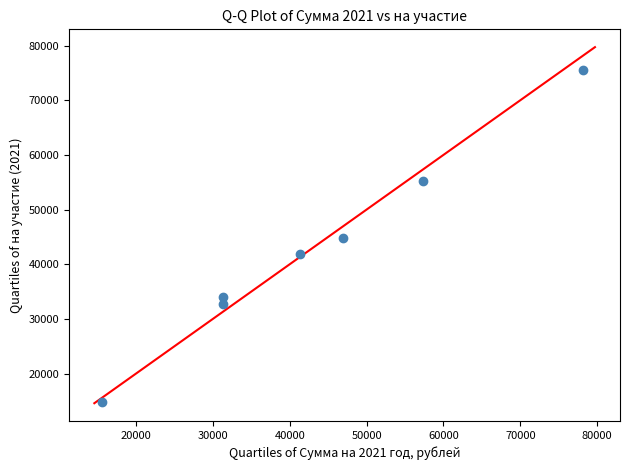

What is the average Y value?

42713.4